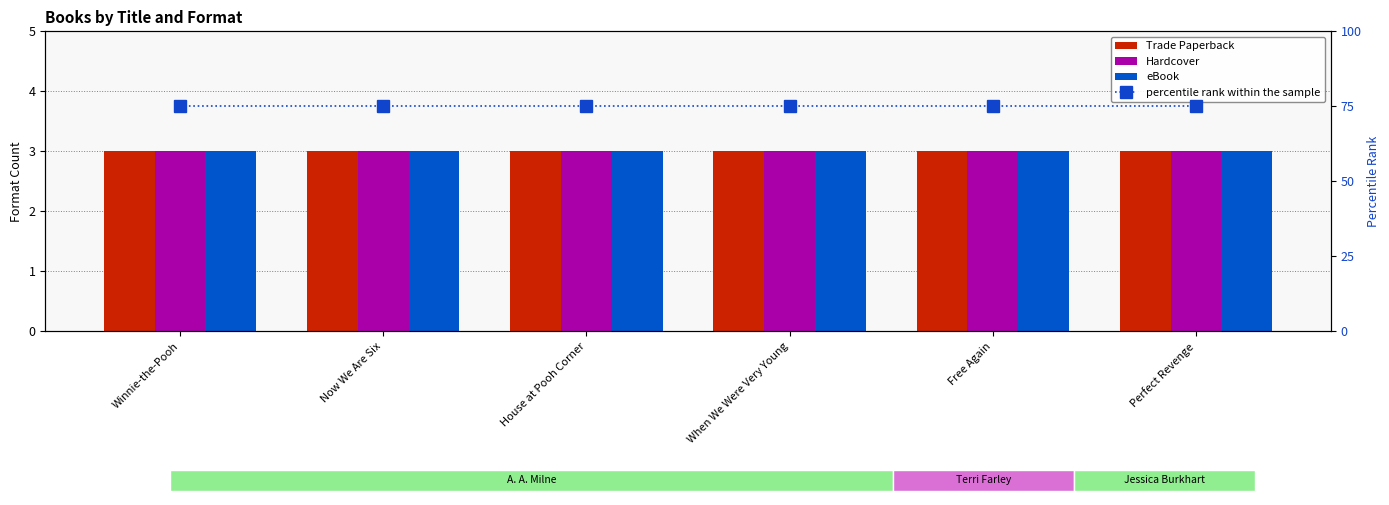

How many groups of bars are there?

6